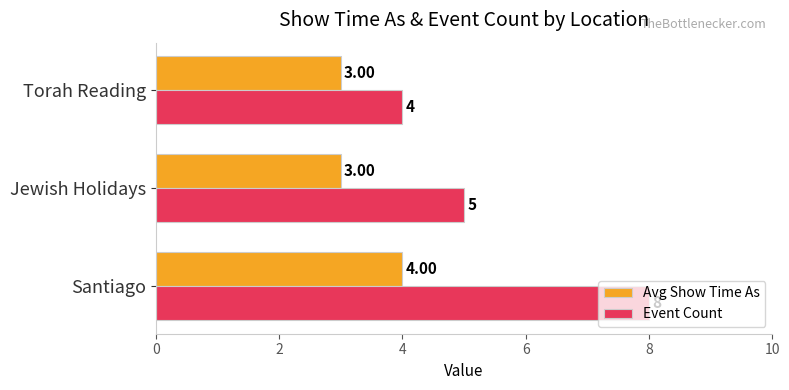

List the series in order of their overall mean, highest first.

Event Count, Avg Show Time As